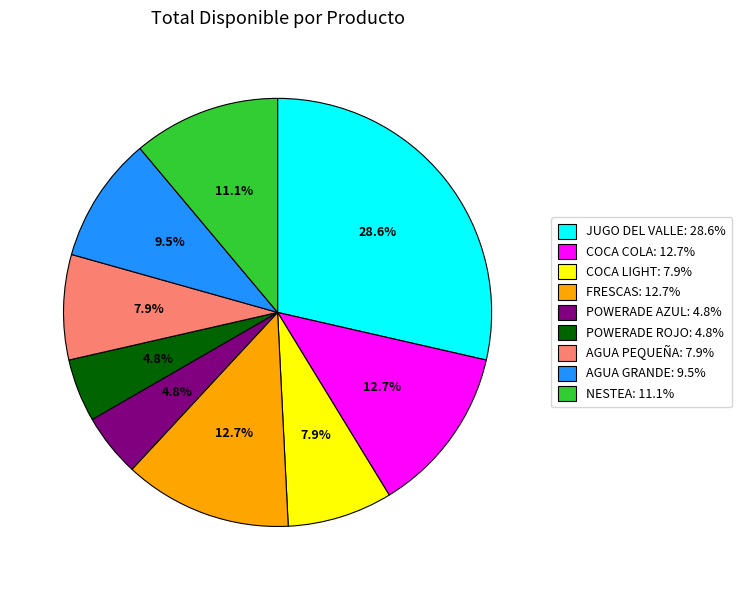

Does JUGO DEL VALLE represent more than half of the total?

No